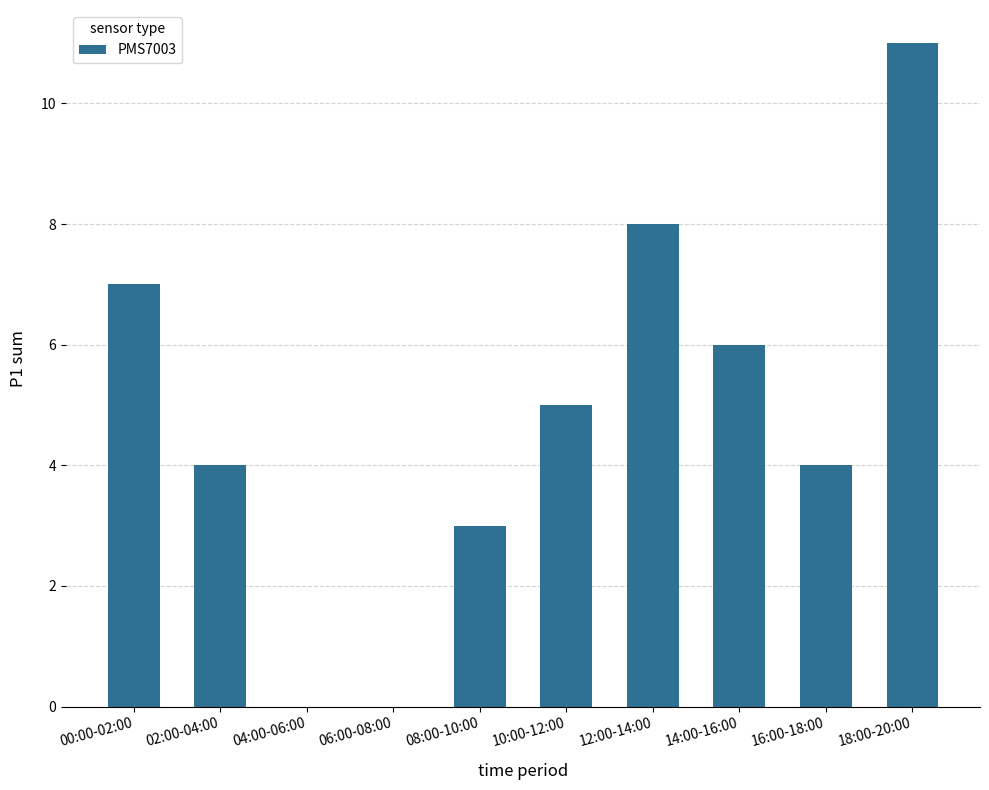

How many data points does each series have?

10